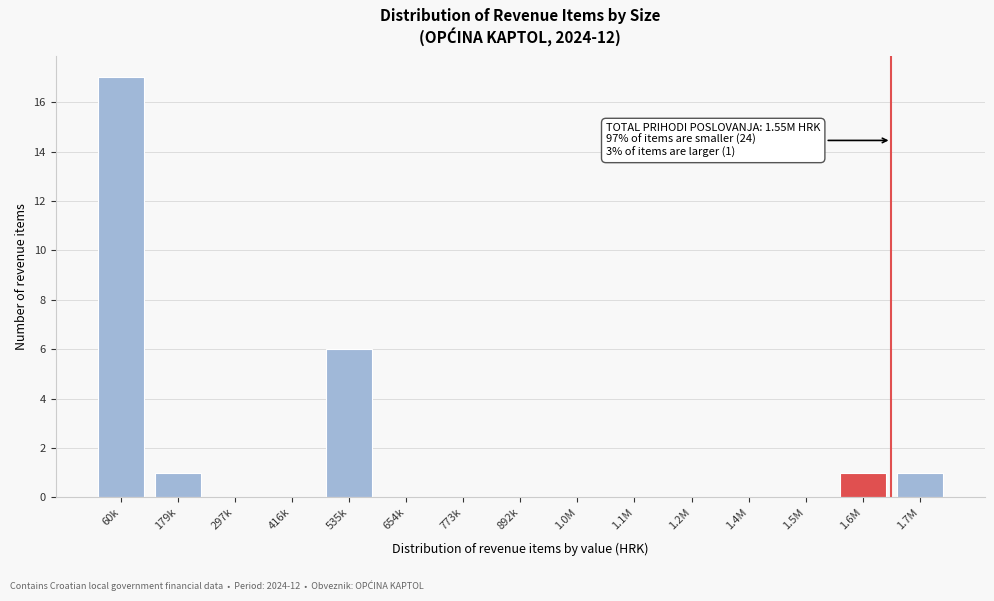

Reading left to right, list all the values displayed in this chart.

60k=17	179k=1	297k=0	416k=0	535k=6	654k=0	773k=0	892k=0	1.0M=0	1.1M=0	1.2M=0	1.4M=0	1.5M=0	1.6M=1	1.7M=1